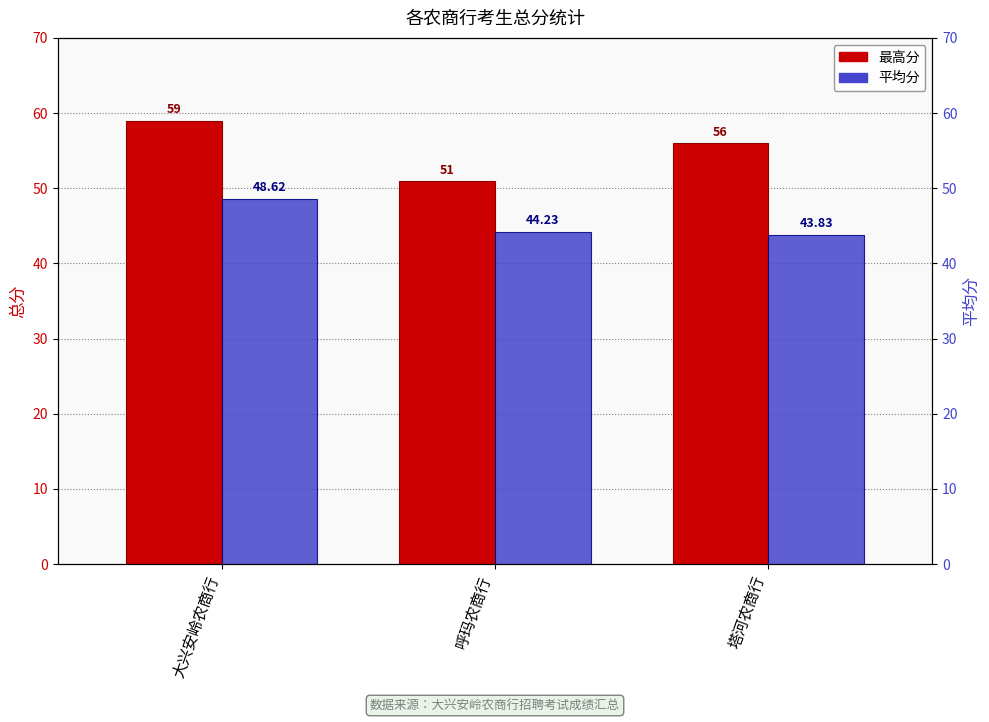

What is the total value across all series at 塔河农商行?

99.8